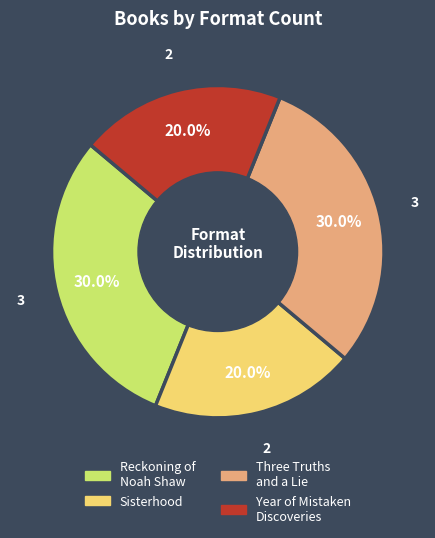

What percentage is the Three Truths and a Lie slice, to the nearest percent?

30%